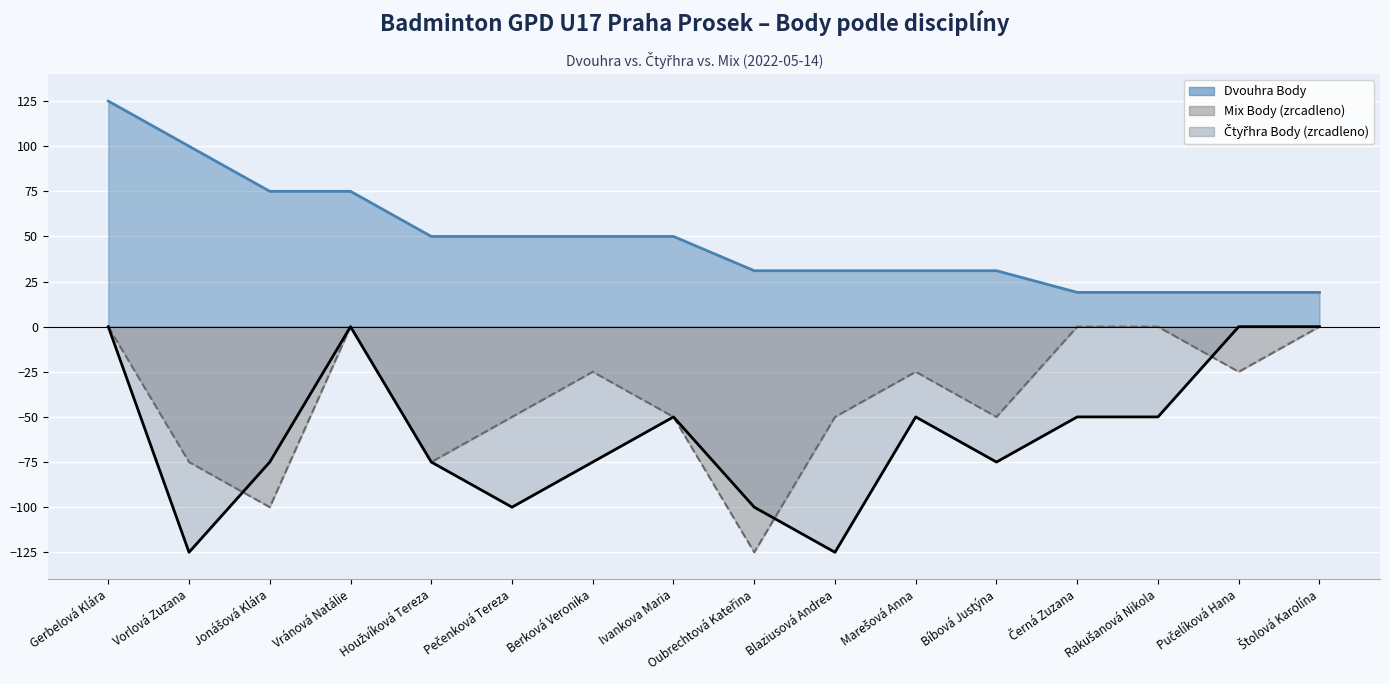

Between Pučelíková Hana and Bíbová Justýna, which is larger?

Bíbová Justýna